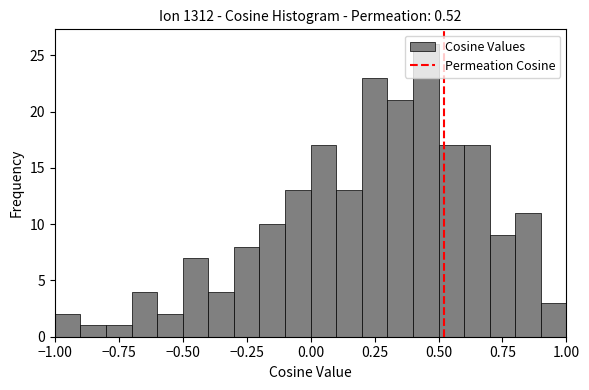

Around what value on the x-axis is the tallest bar? Give the approximate position of its centre, as read against the axis.

0.45